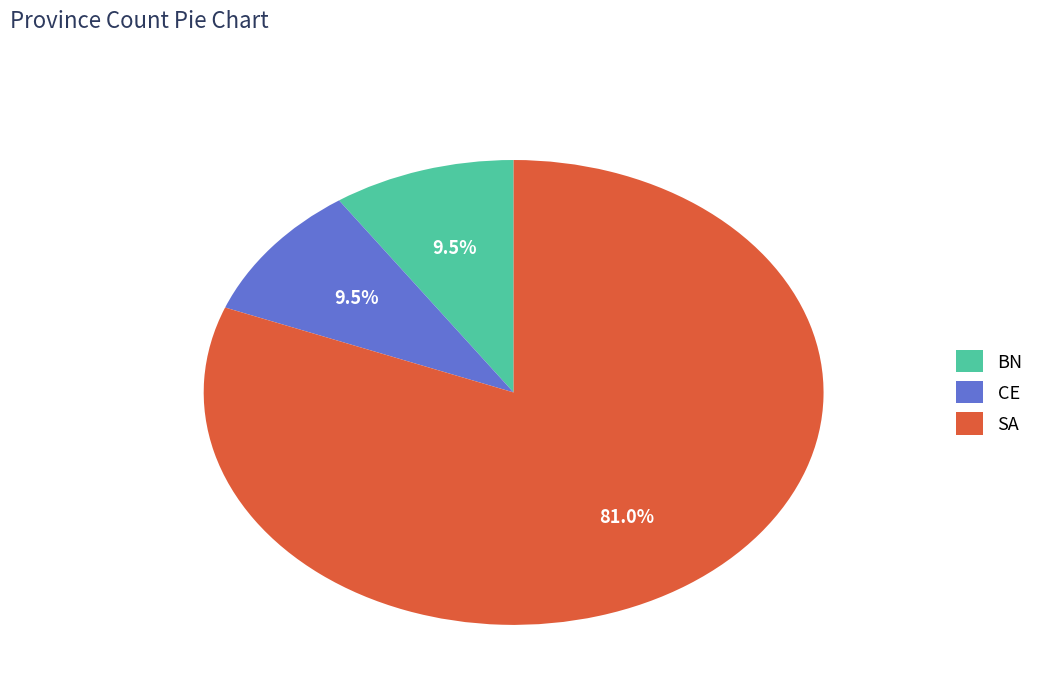

Which slice is the largest?

SA